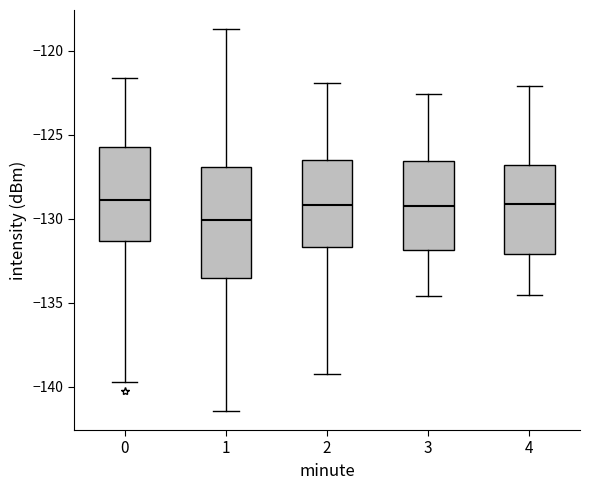

Reading left to right, transcribe this box plot: for each box, give where its median line is, the range the box spans, and where its two whiskers end, as read against the y-axis. The values are not printed on the chart, so give them approximately, as read against the axis.

0: median -129.0, box -131.5 to -125.5, whiskers -139.5 to -121.5
1: median -130.0, box -133.5 to -127.0, whiskers -141.5 to -118.5
2: median -129.0, box -131.5 to -126.5, whiskers -139.0 to -122.0
3: median -129.0, box -132.0 to -126.5, whiskers -134.5 to -122.5
4: median -129.0, box -132.0 to -127.0, whiskers -134.5 to -122.0